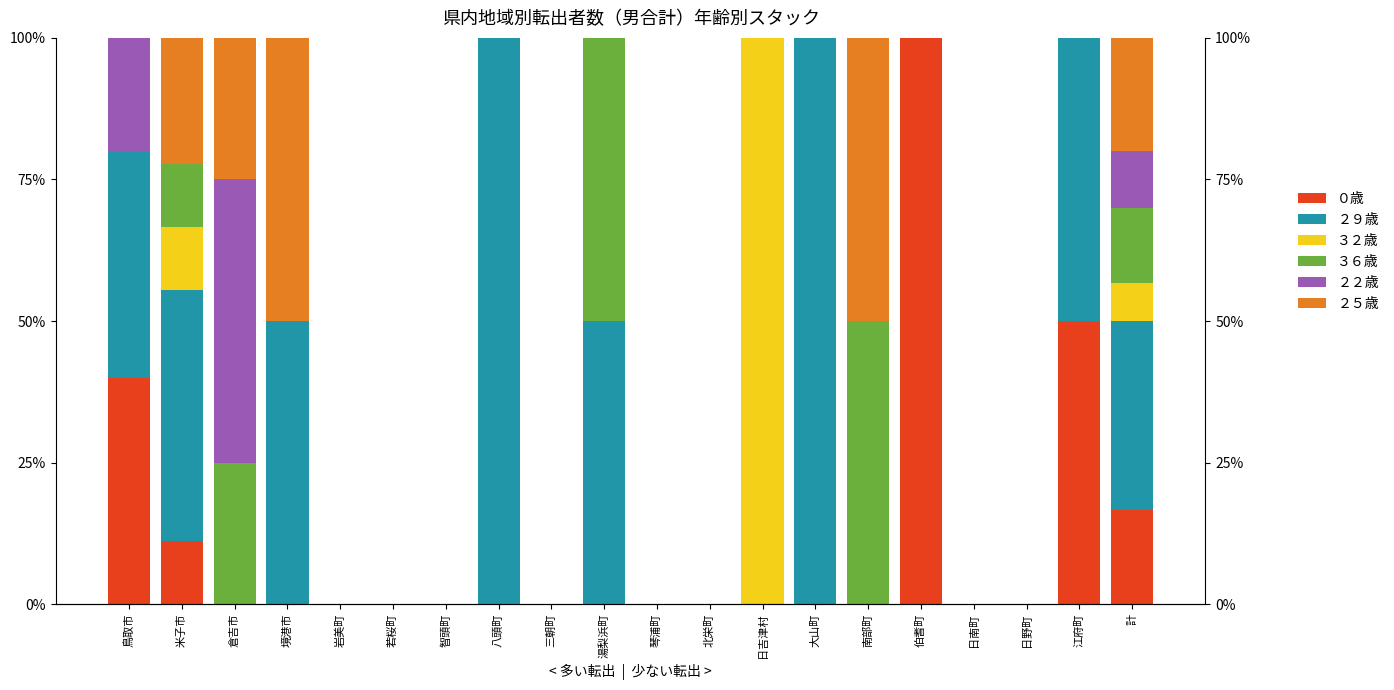

List the series in order of their peak value, highest first.

０歳, ２９歳, ３２歳, ３６歳, ２２歳, ２５歳